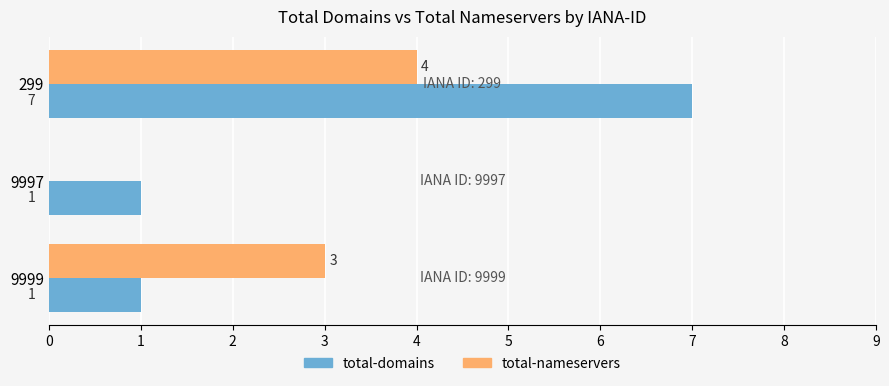

The value of total-domains at 299 is 4. True or false?

False